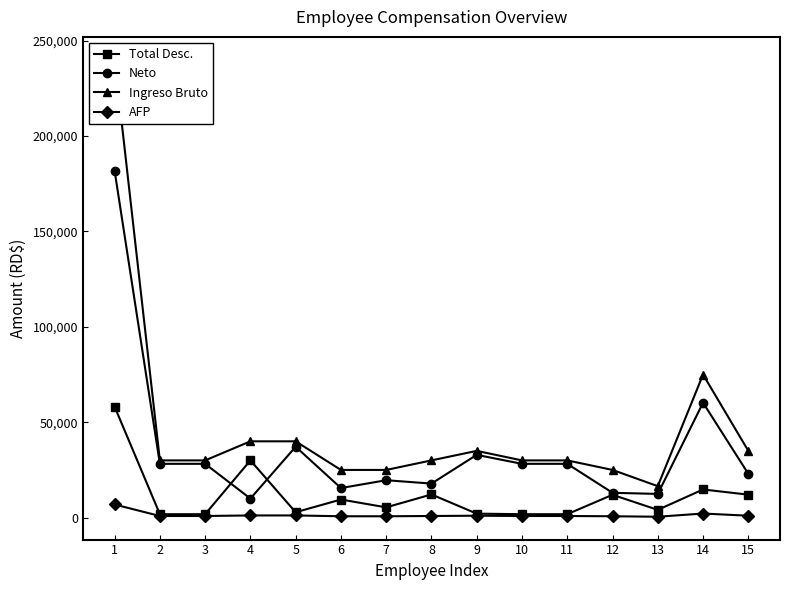

What is the difference between the Ingreso Bruto values at 10 and 9?

5000.0